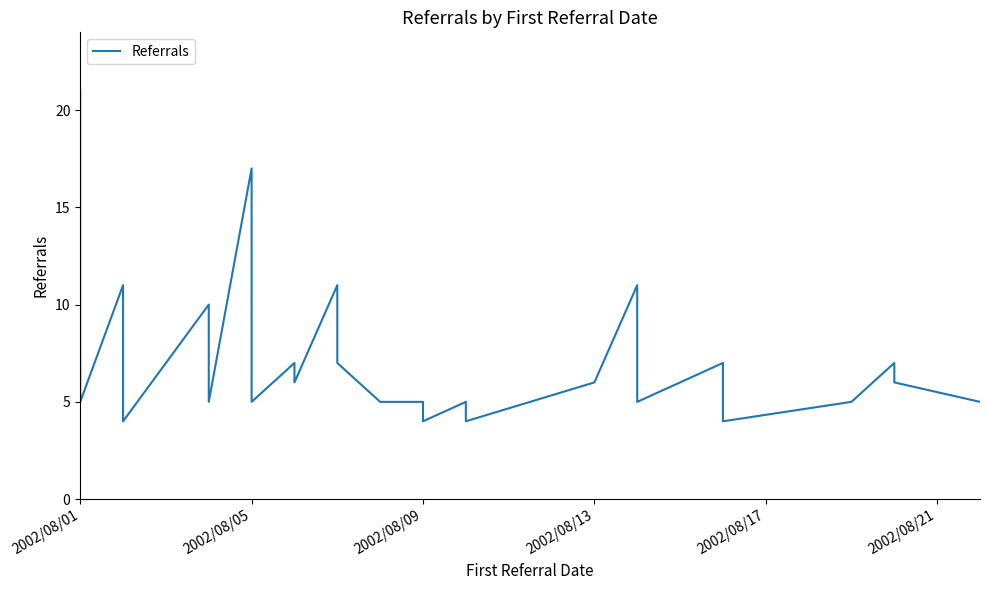

True or false: there are more than 1 points higher than both neighbors.

True